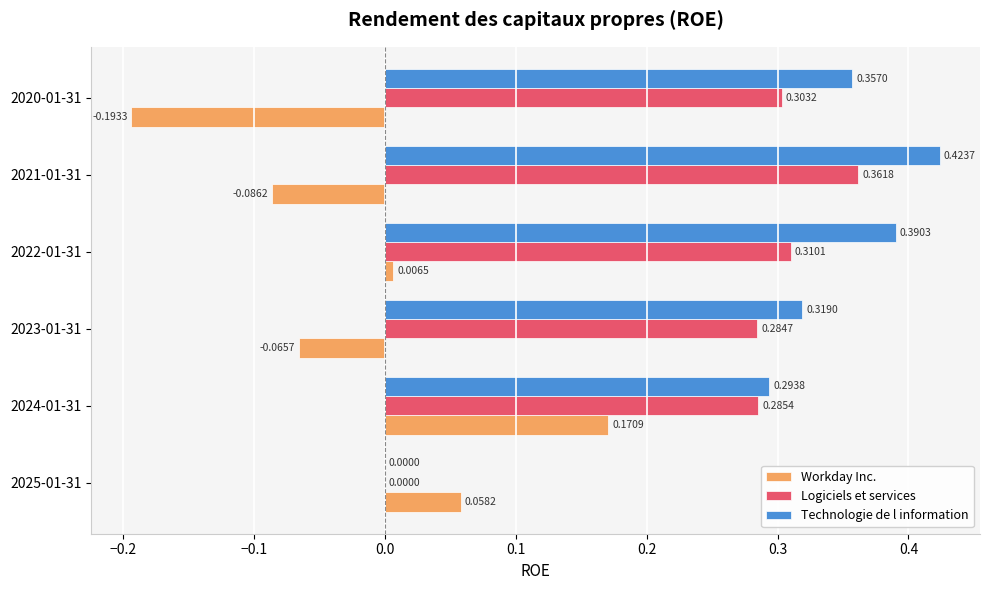

Which series has the largest total across all categories?

Technologie de l information